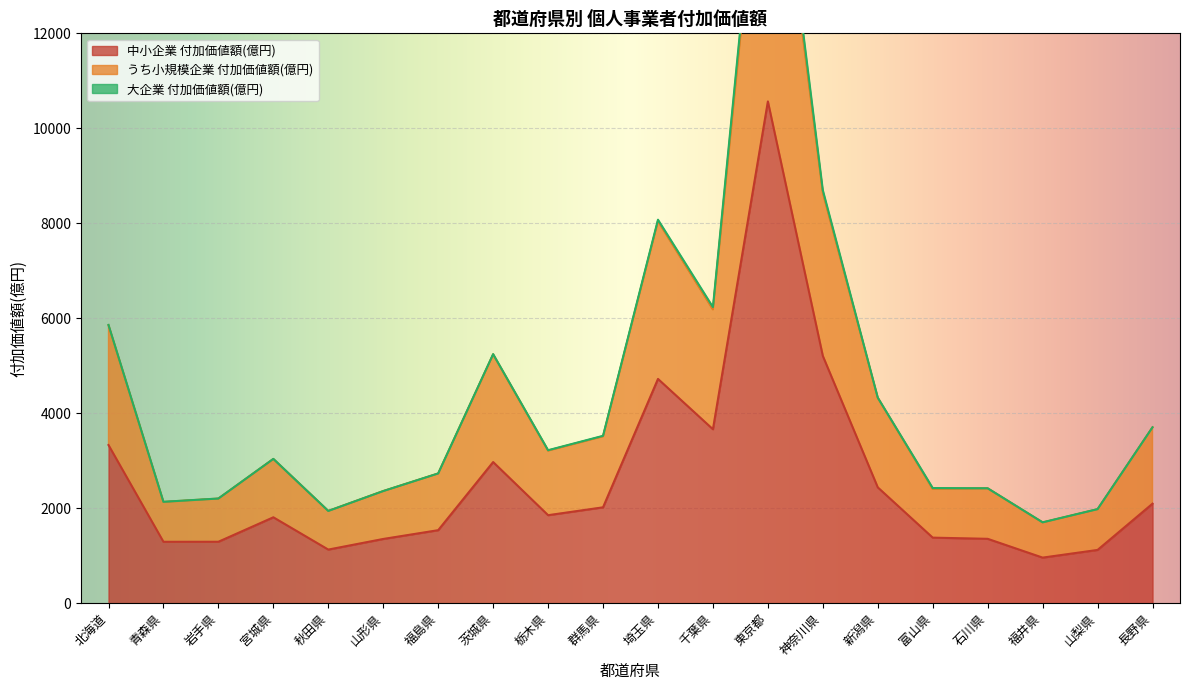

What is the minimum value for うち小規模企業 付加価値額(億円)?

1700.0